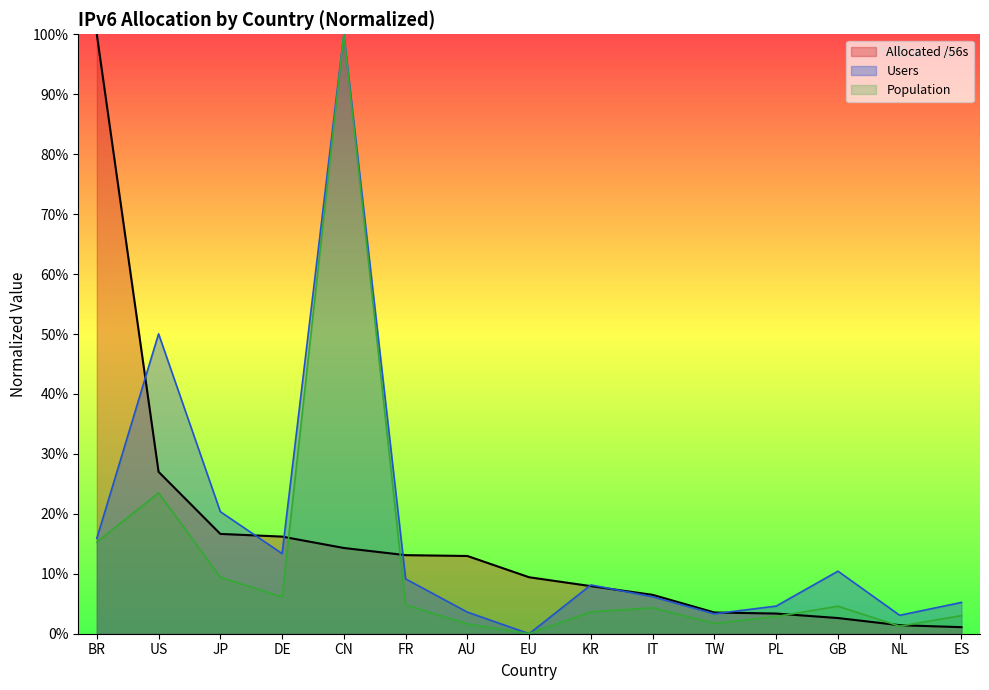

List the series in order of their peak value, lowest first.

Allocated /56s, Users, Population